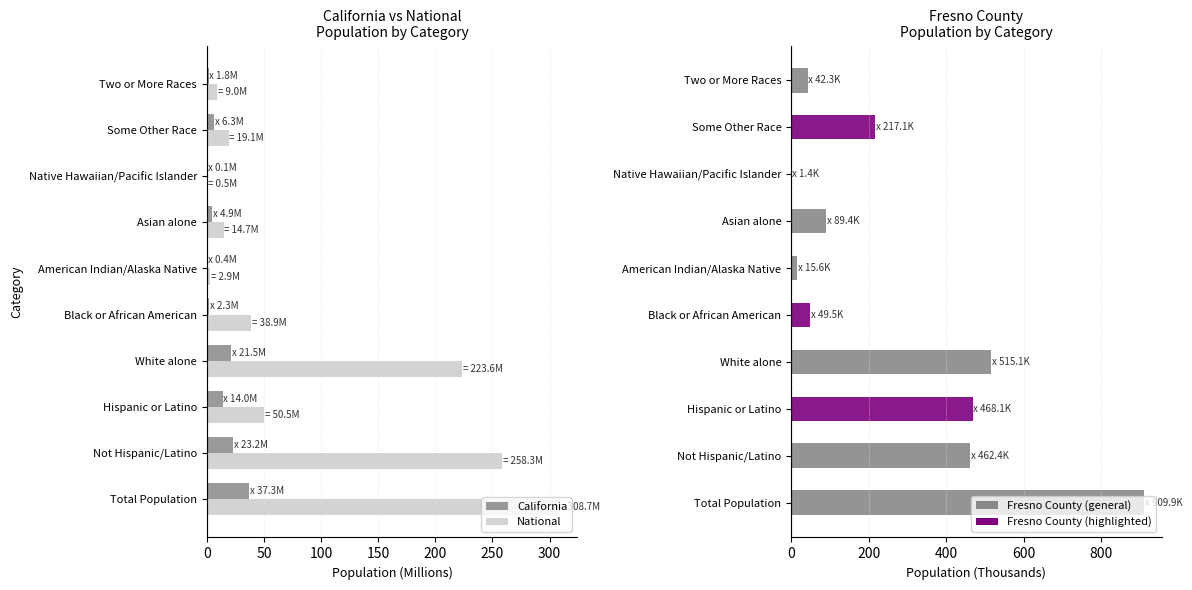

Which series has the largest range (max minus min)?

Fresno County